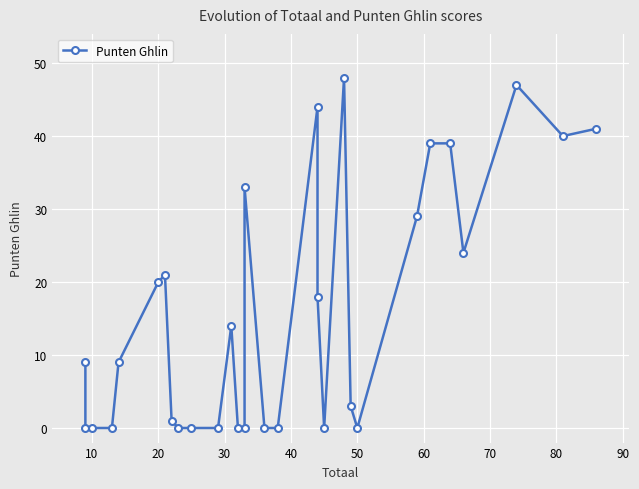

What is the value of the 12th point from the left?

14